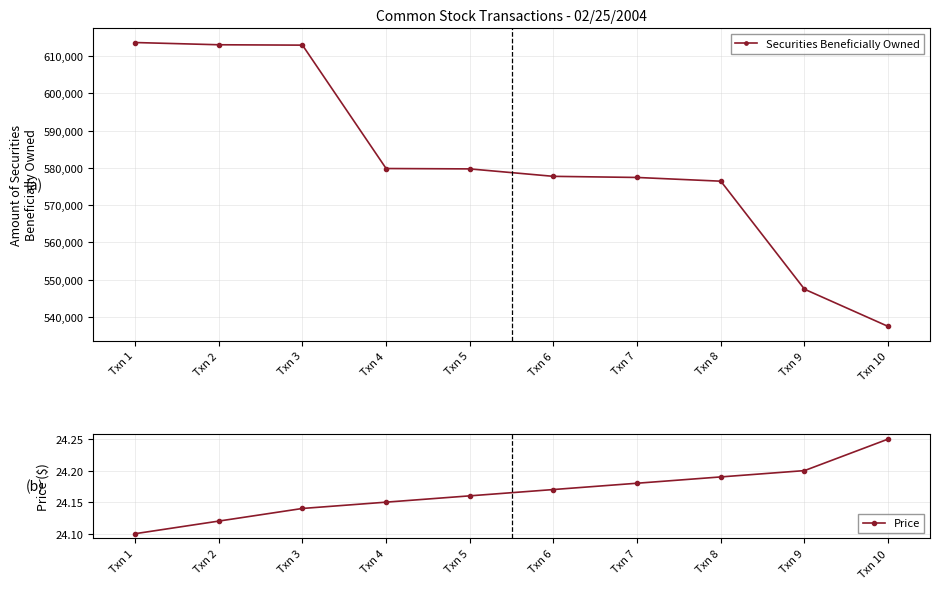

How many series are shown in this chart?

2